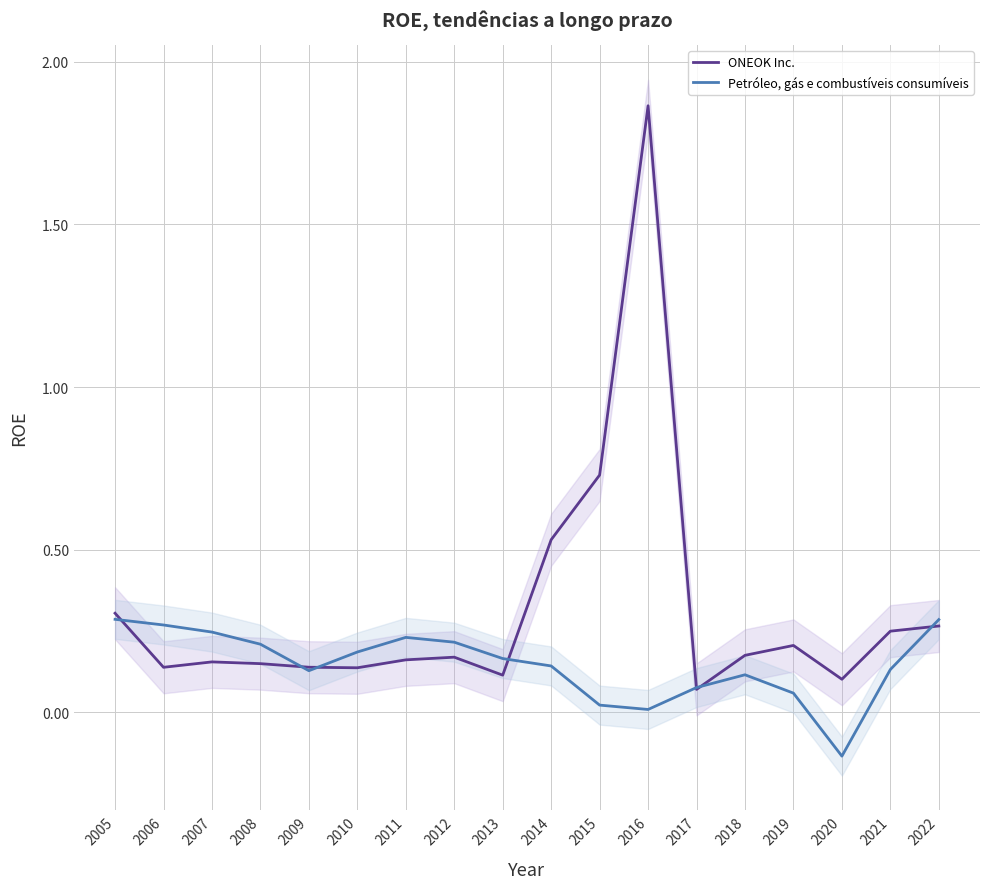

Which category has the highest value in the ONEOK Inc. series?

2016